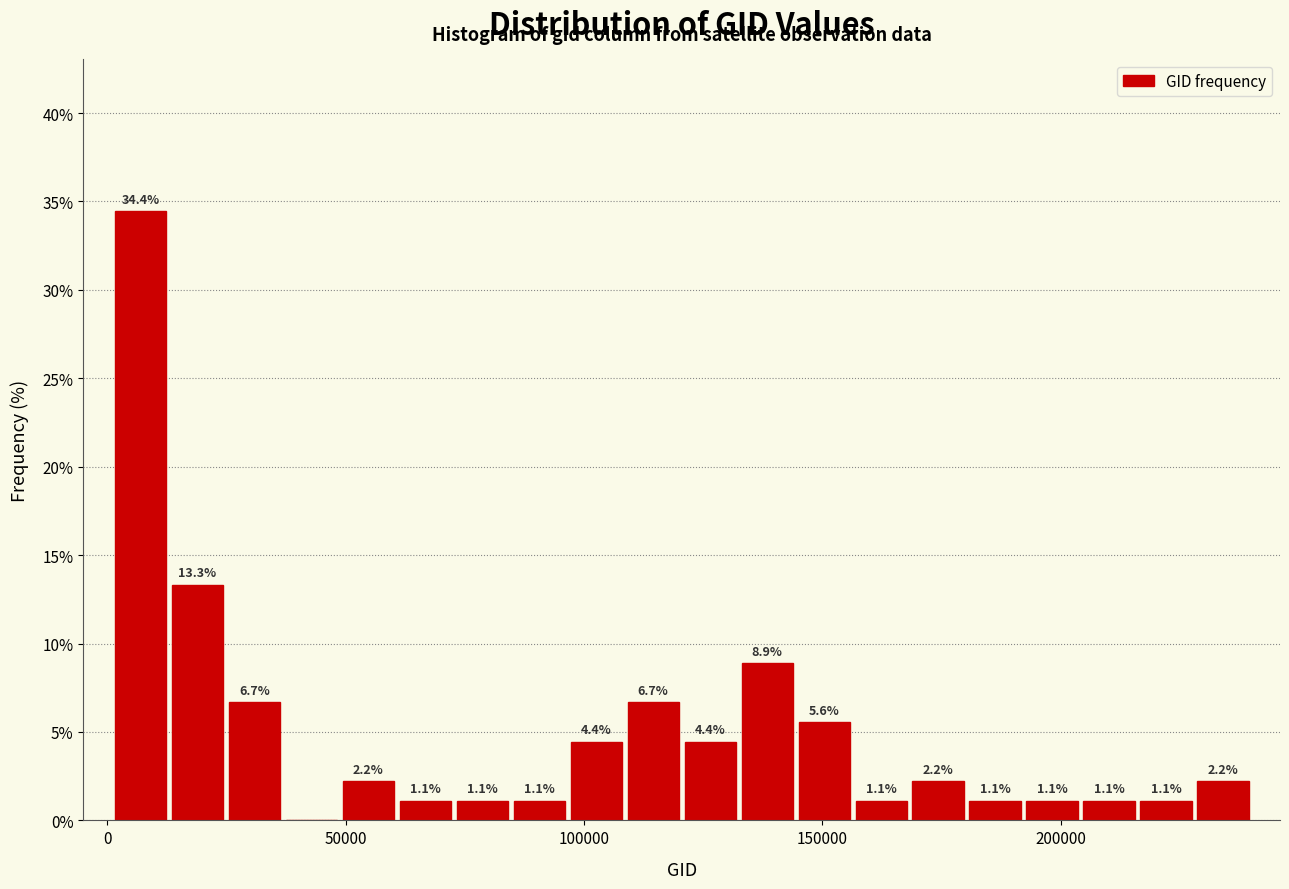

Read against the x-axis, roughly where is the centre of the tallest bar?

5000